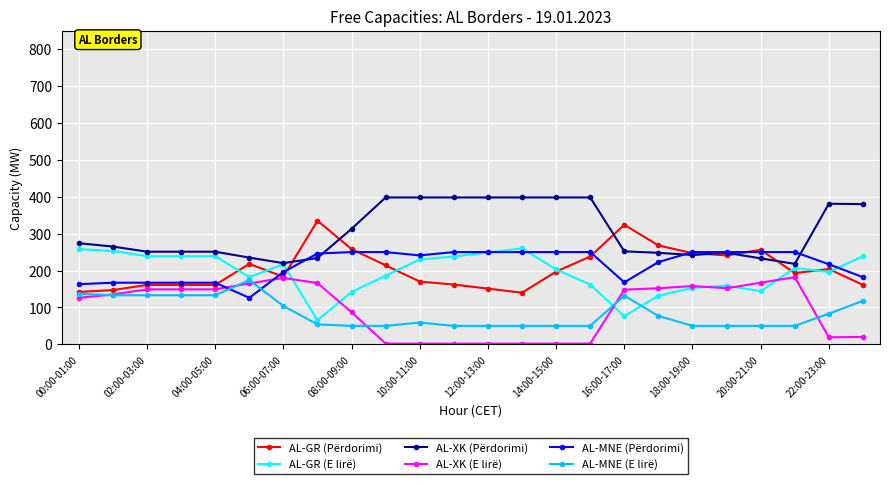

True or false: AL-MNE (E lirë) and AL-MNE (Përdorimi) cross at least once.

True